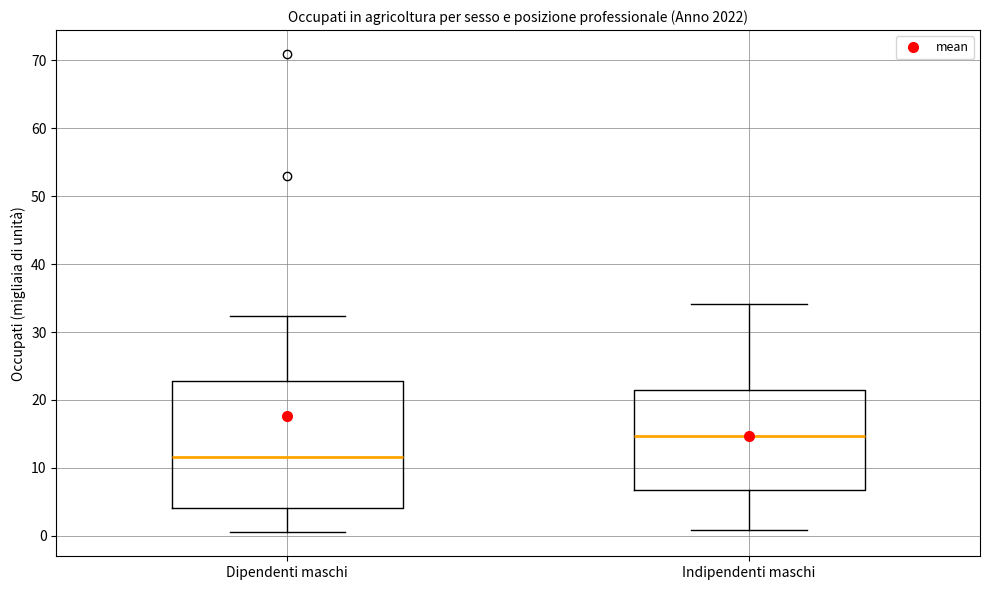

Comparing the boxes themselves (not the whiskers), which one is the tallest?

Dipendenti maschi